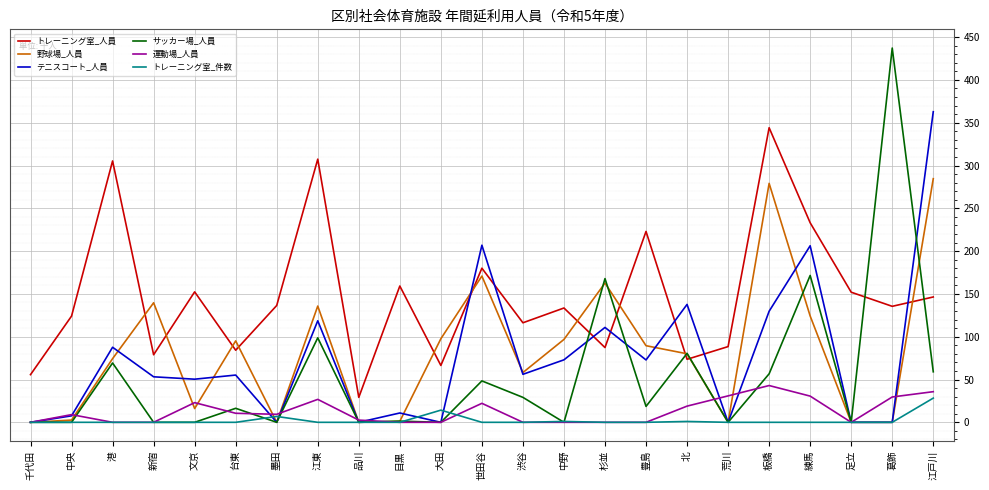

True or false: トレーニング室_件数 and トレーニング室_人員 intersect in this chart.

False